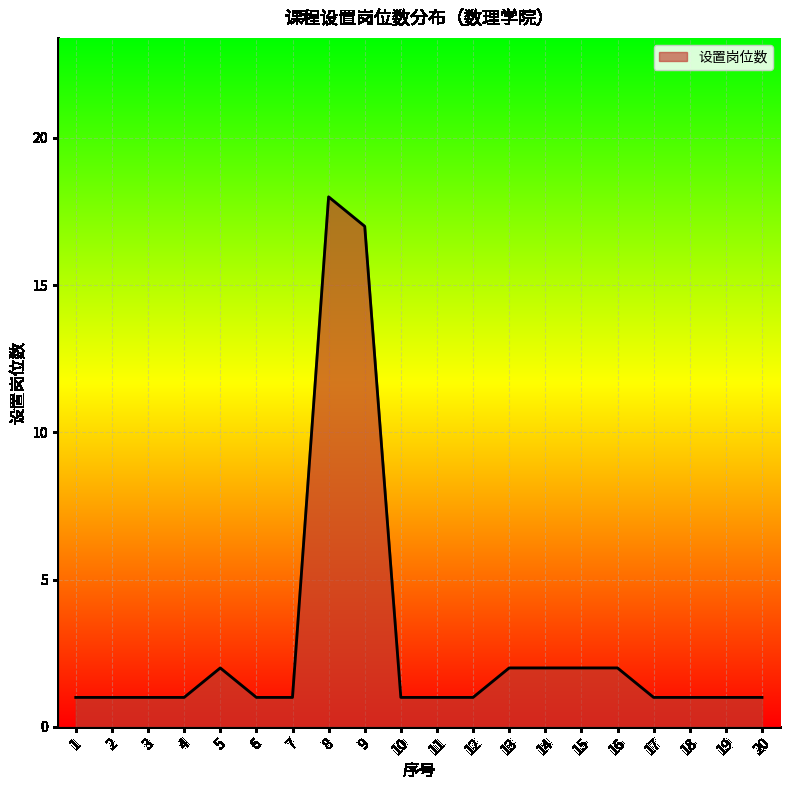

How many lines are shown in the chart?

1